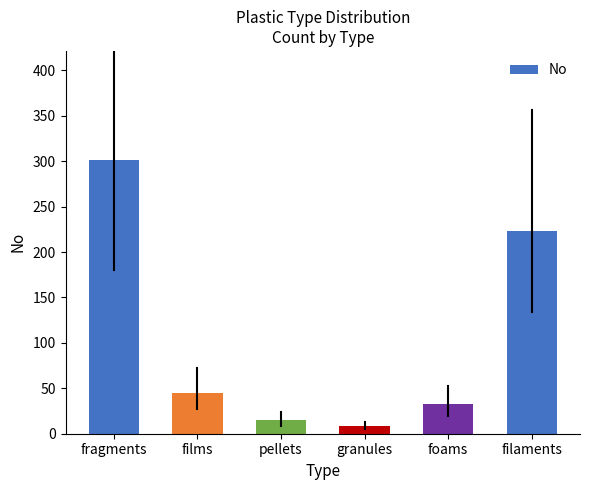

How many values are below 45?

3